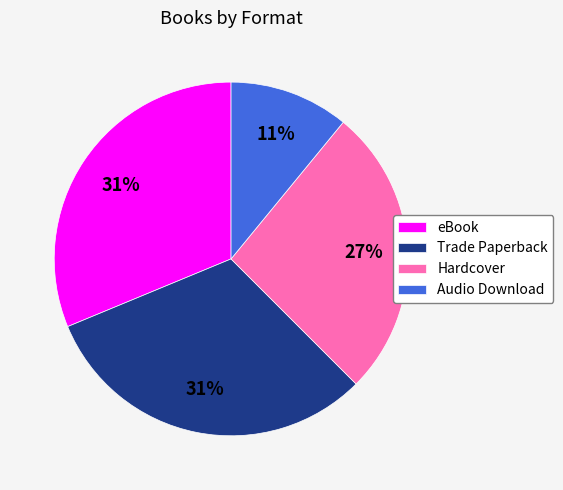

Which category has the smallest portion of the pie?

Audio Download